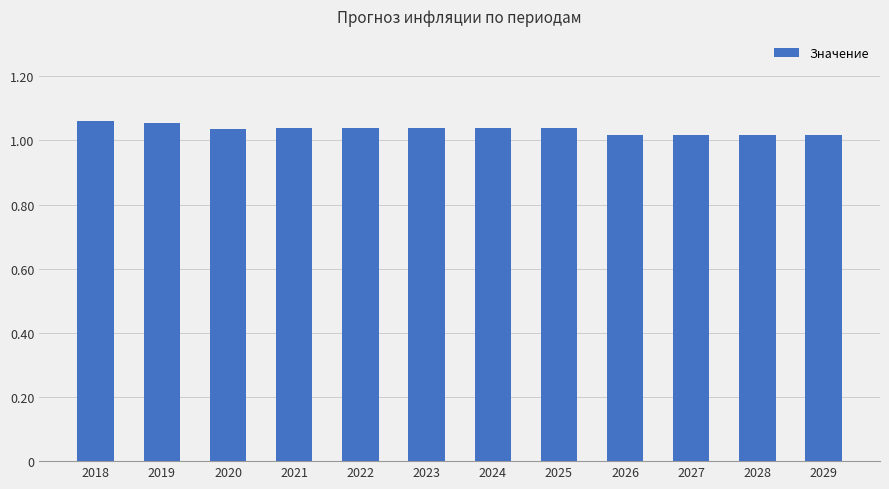

What is the sum of all values?

12.4